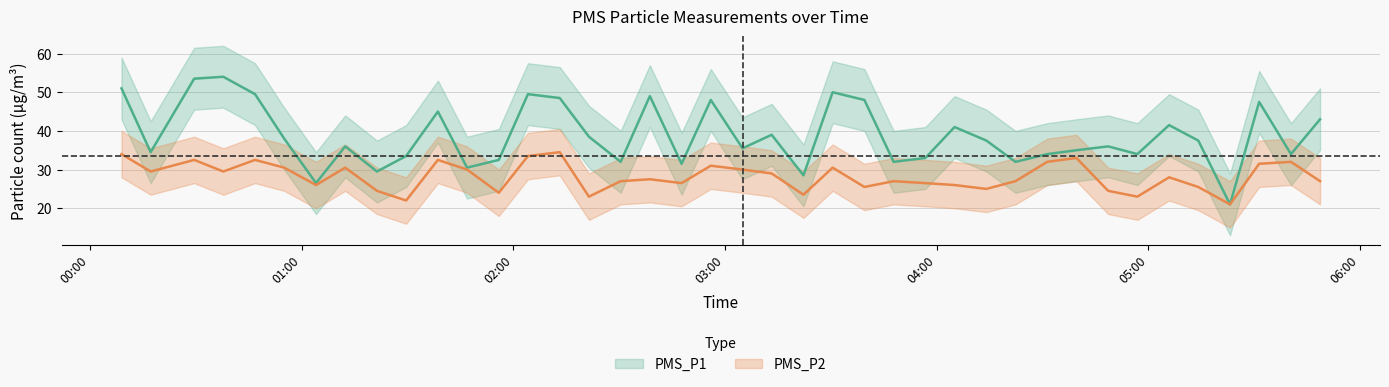

How many values in the PMS_P1 series are below 37?

20